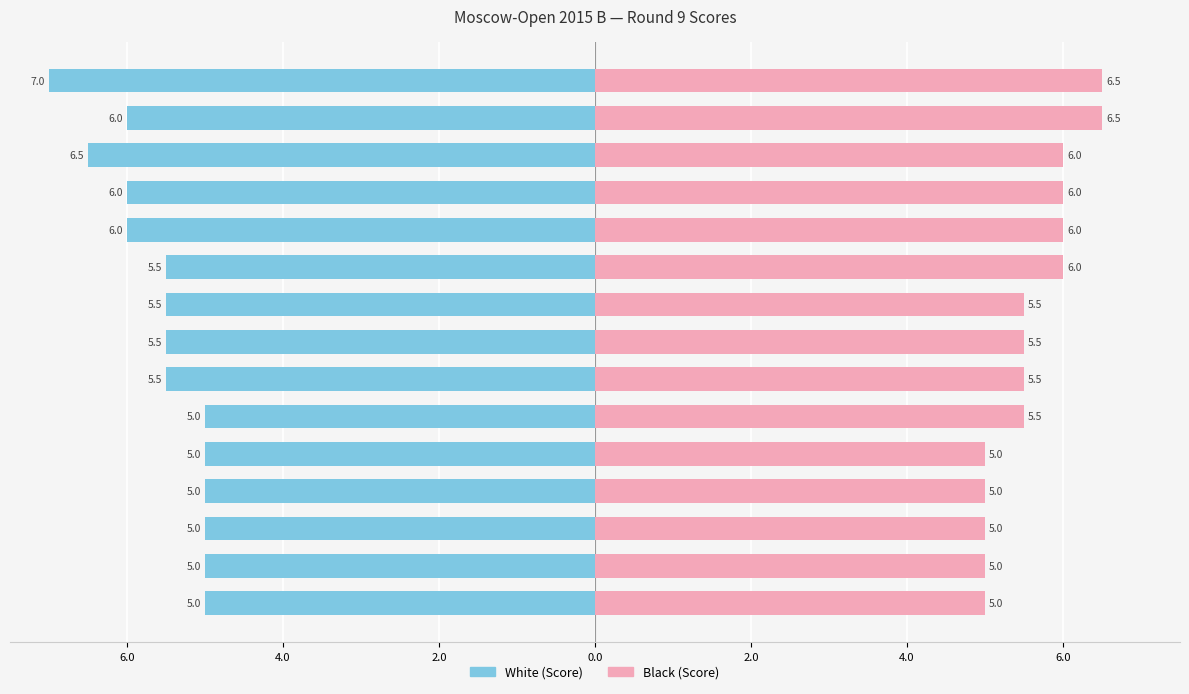

Reading right to left, transcribe all the data shown in this chart.

White (Score): -5.0	-5.0	-5.0	-5.0	-5.0	-5.0	-5.5	-5.5	-5.5	-5.5	-6.0	-6.0	-6.5	-6.0	-7.0
Black (Score): 5.0	5.0	5.0	5.0	5.0	5.5	5.5	5.5	5.5	6.0	6.0	6.0	6.0	6.5	6.5